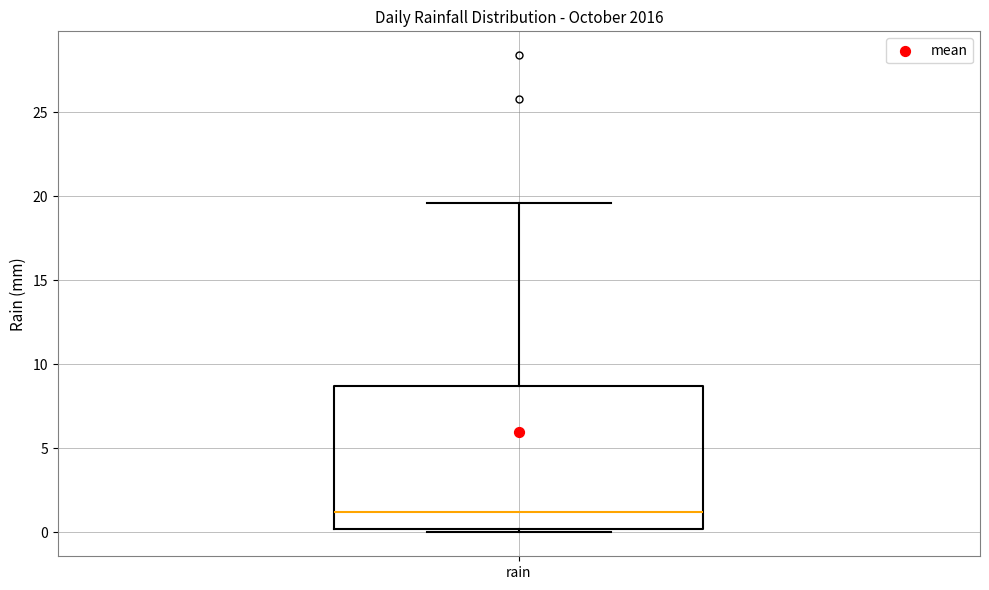

Transcribe this box plot: give where the median line is, the range the box spans, and where the two whiskers end, as read against the y-axis. The values are not printed on the chart, so give them approximately, as read against the axis.

median 1.0, box 0.0 to 8.5, whiskers 0.0 (just below the box's lower edge) to 19.5